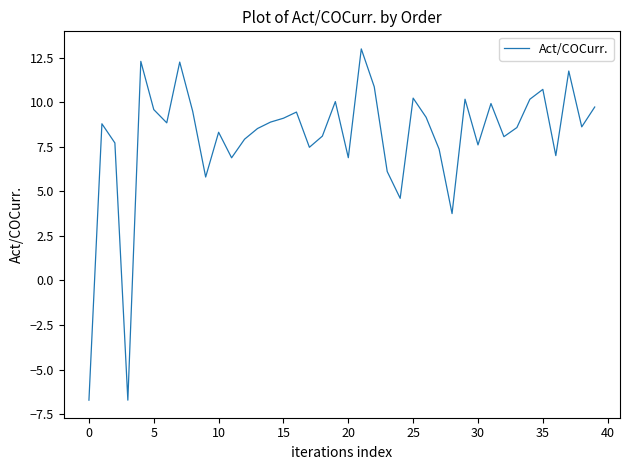

How many interior local peaks (higher than both neighbors) does the data have?

12